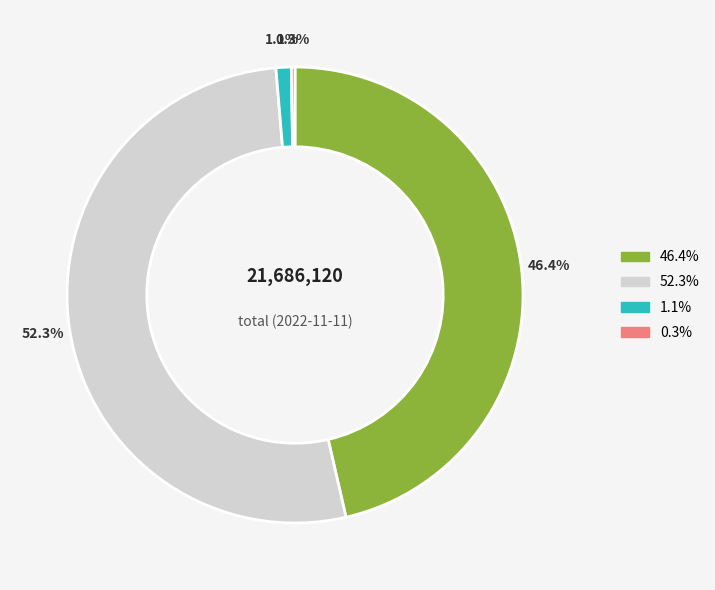

Is there any slice that represents more than half of the pie?

Yes